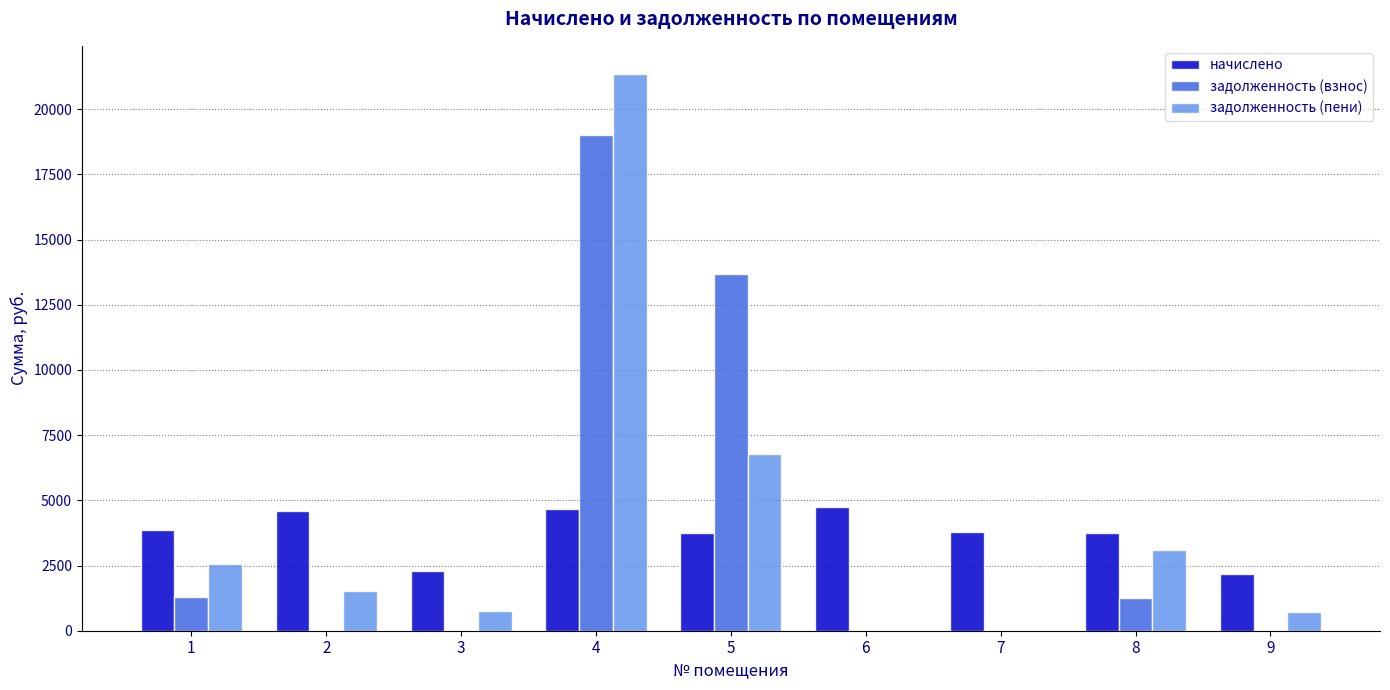

Which series changed the most between 5 and 8?

задолженность (взнос)